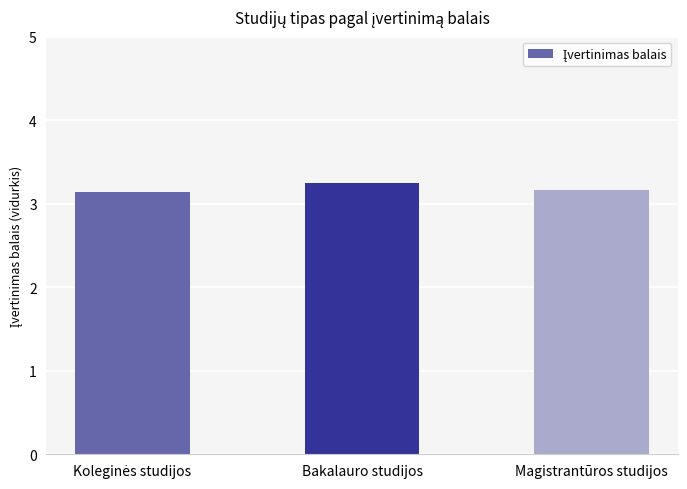

What is the value of the 3rd bar from the left?

3.2